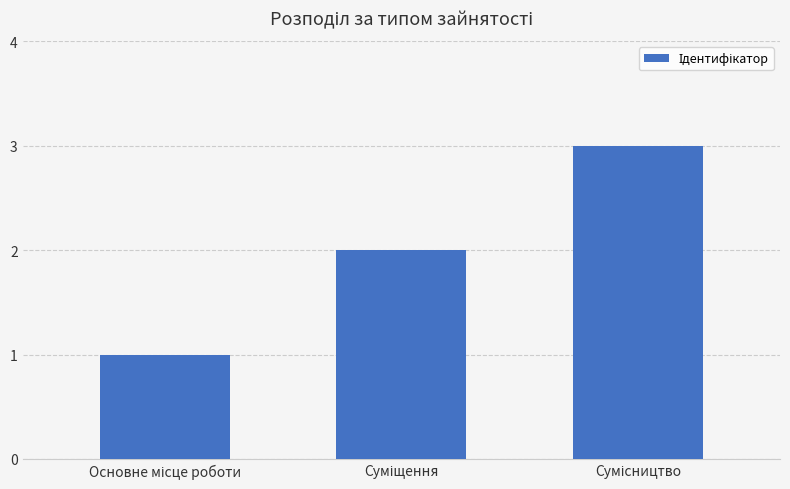

How many bars are there in total?

3